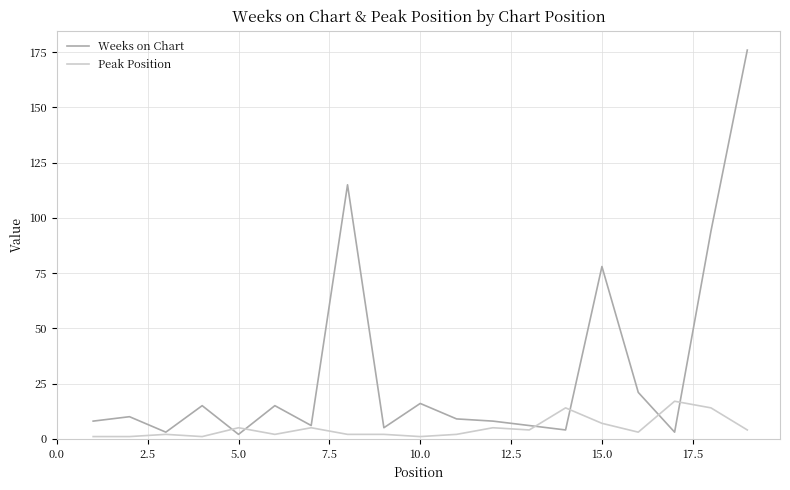

What is the maximum value shown in the chart?

176